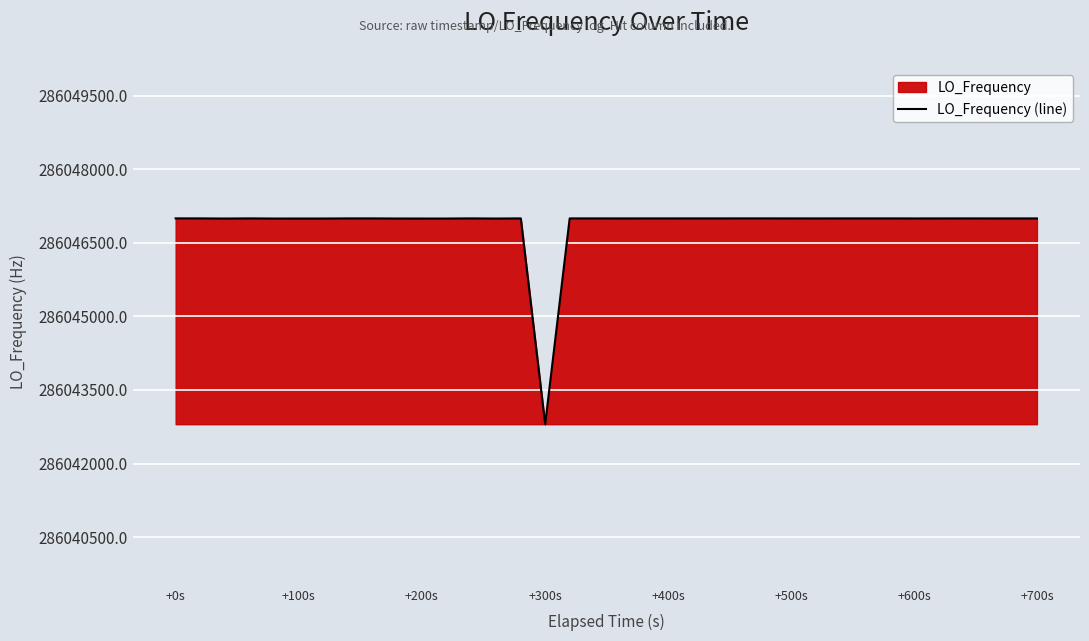

What is the minimum value shown in the chart?

286042802.3